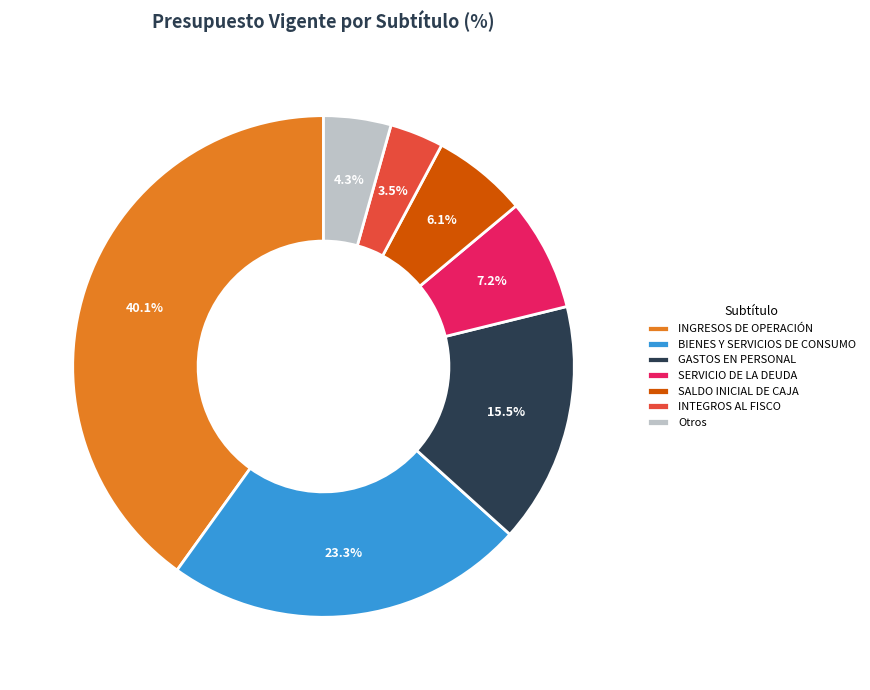

To the nearest percent, what percentage of the pie is BIENES Y SERVICIOS DE CONSUMO?

23%